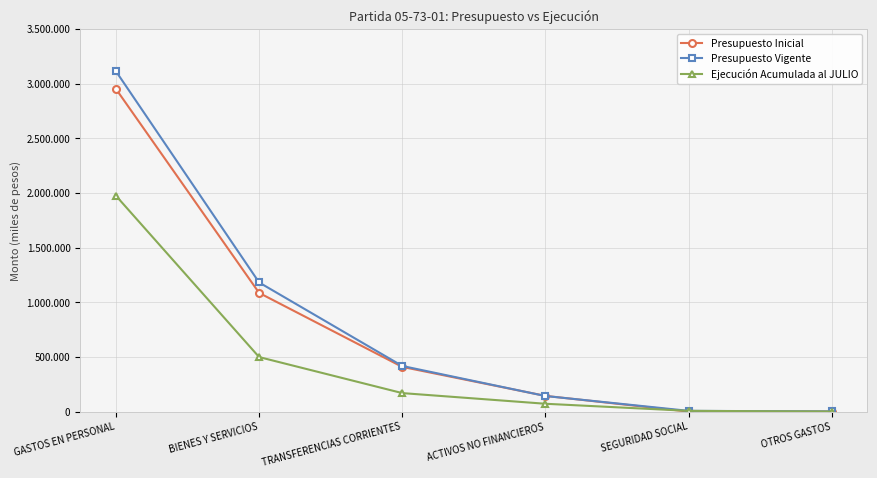

What is the label of the 2nd point from the left?

BIENES Y SERVICIOS